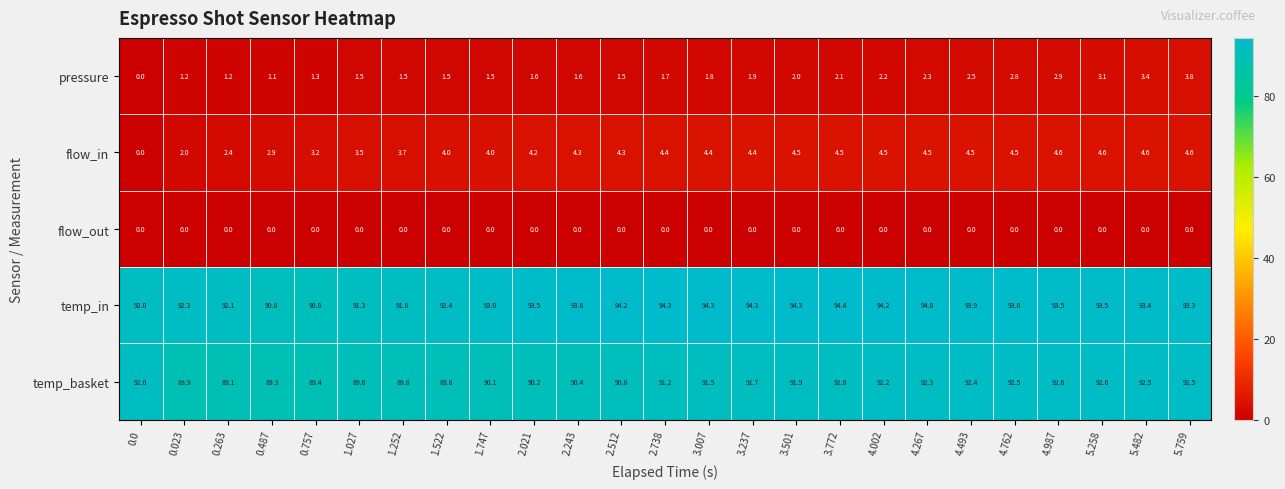

Between 2.512 and 4.267, which series saw the biggest shift?

temp_basket